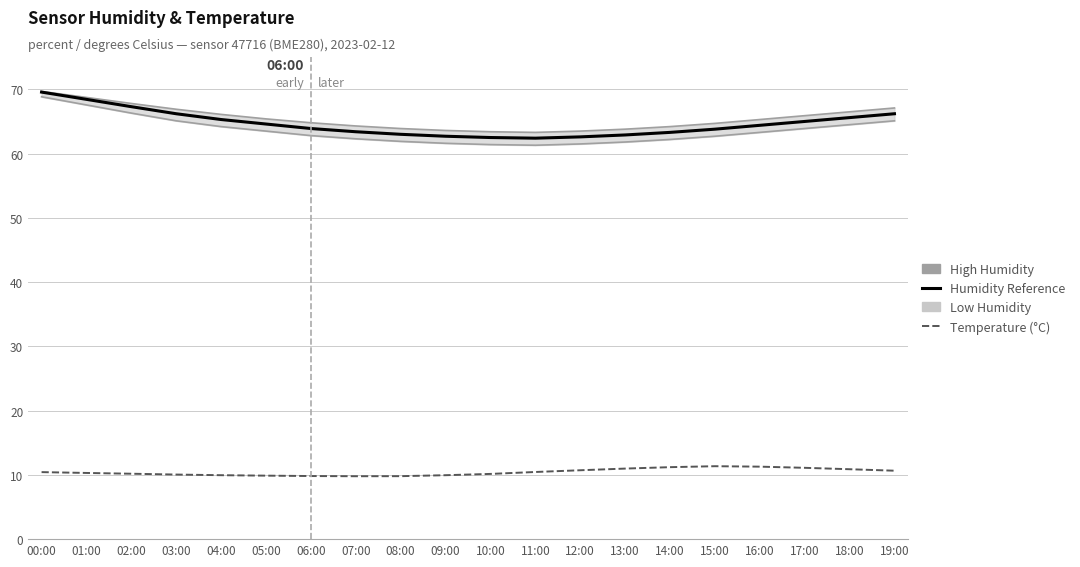

What is the difference between the maximum and minimum values in the Temperature (°C) series?

1.6